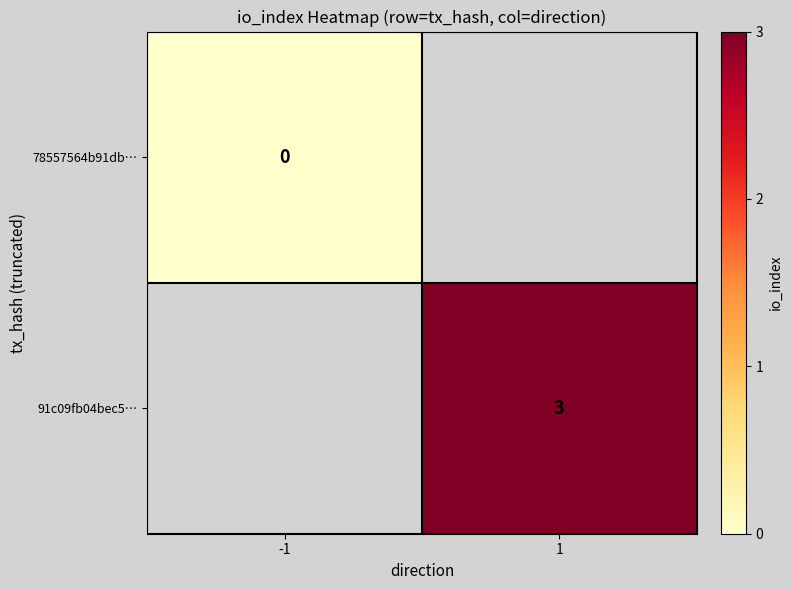

Is it true that 91c09fb04bec5… equals 1 at 1?

False